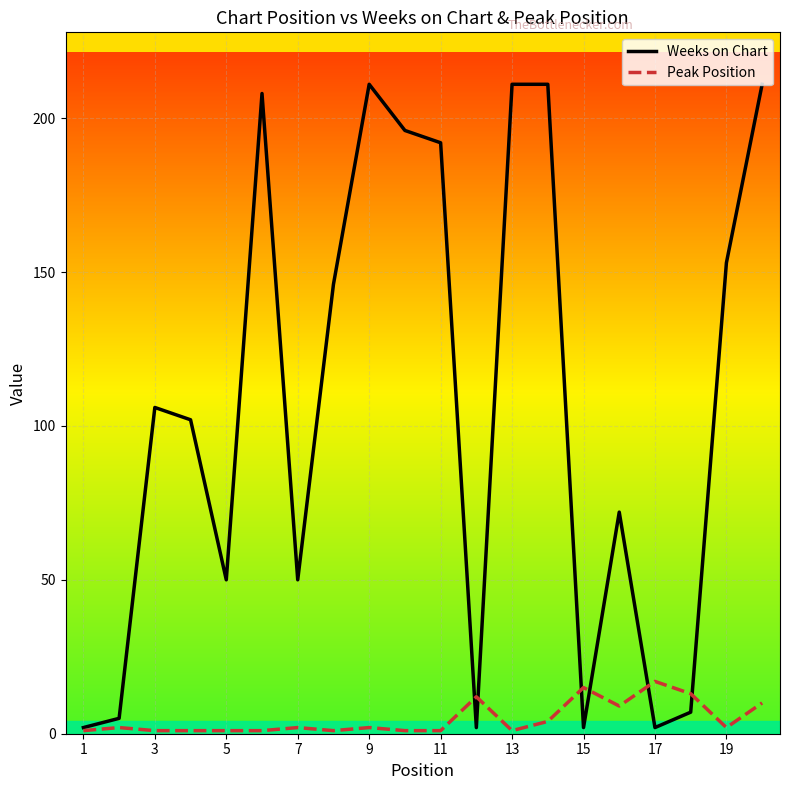

Count the number of categories in the chart.

20